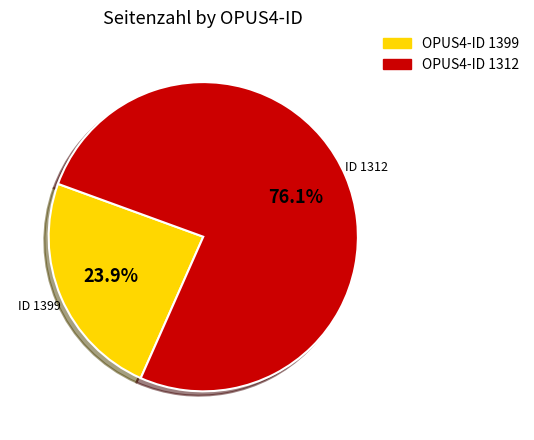

To the nearest percent, what is the average slice percentage?

50%